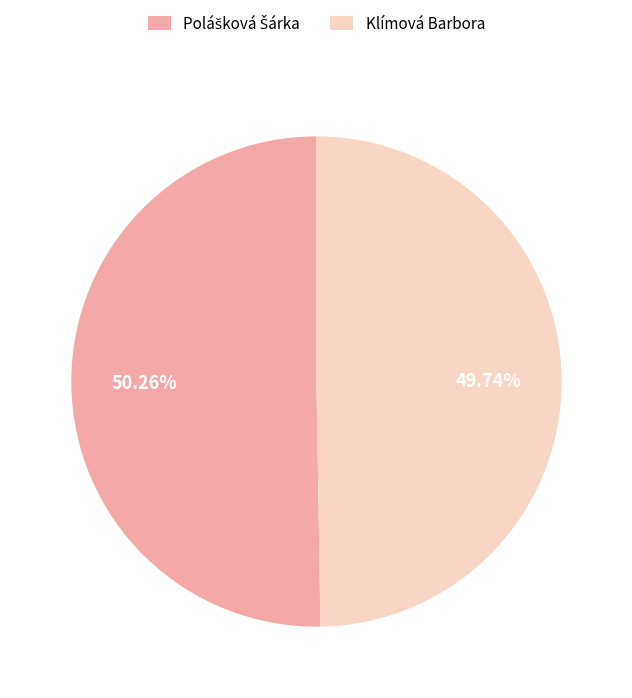

Which category has the smallest portion of the pie?

Klímová Barbora